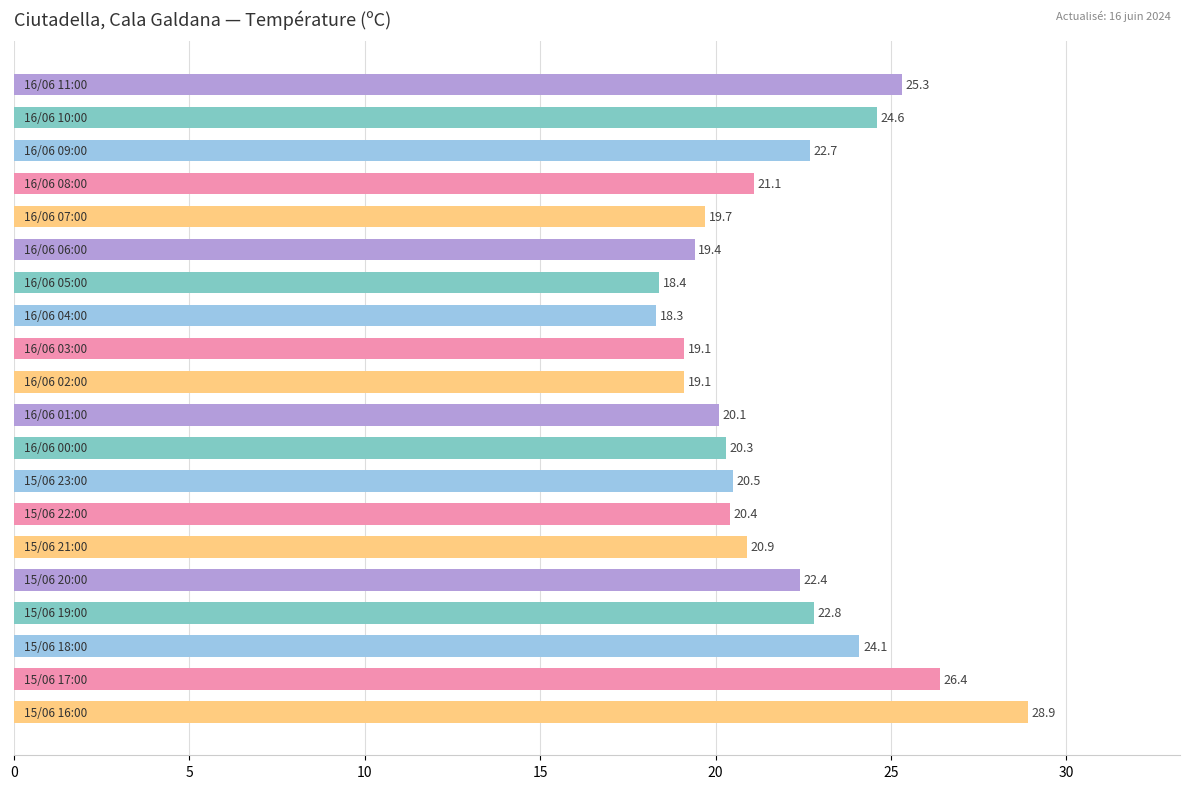

What is the sum of all values?

434.5